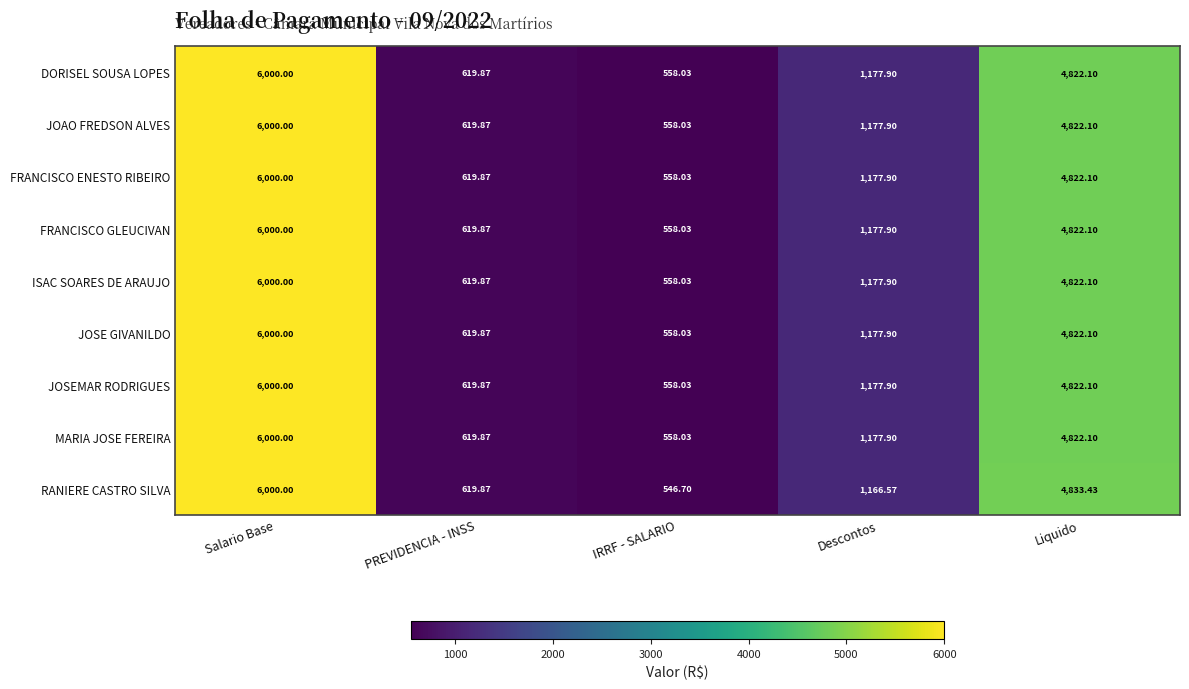

Where does the DORISEL SOUSA LOPES series first go above 1177?

Salario Base